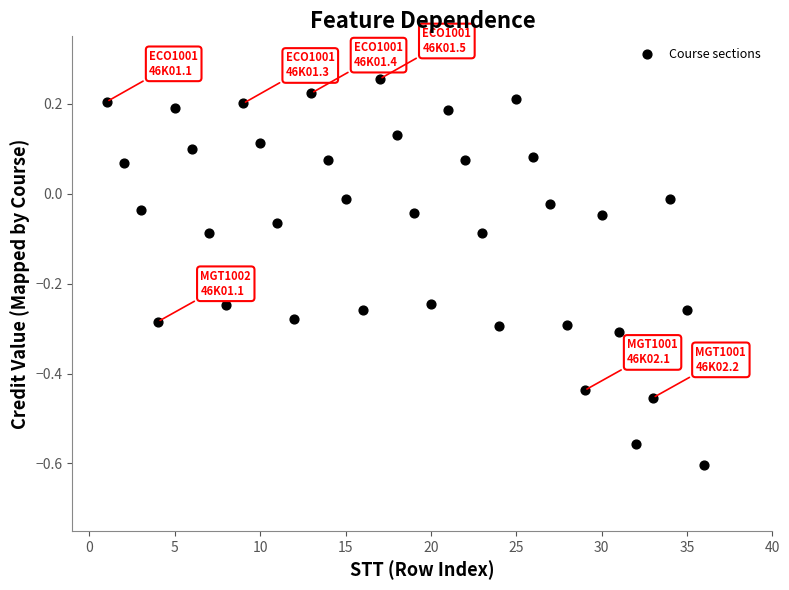

What is the range of X values (max minus min)?

35.0